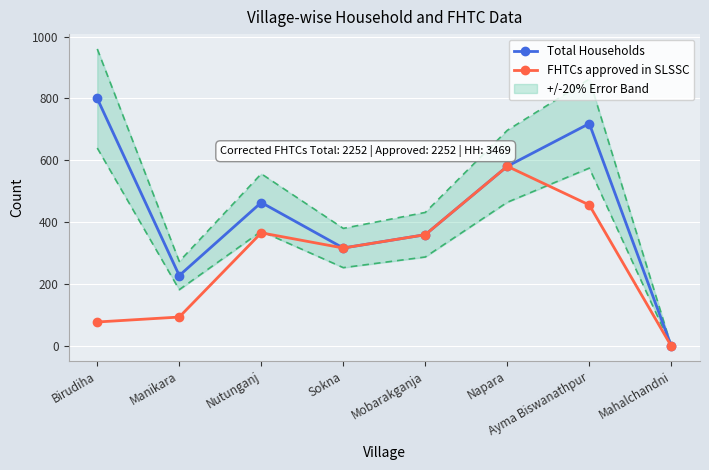

Rank the categories by Total Households value from highest to lowest.

Birudiha, Ayma Biswanathpur, Napara, Nutunganj, Mobarakganja, Sokna, Manikara, Mahalchandni